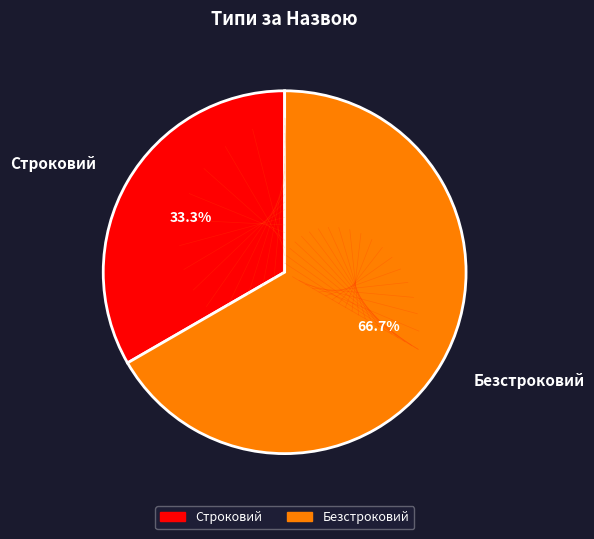

How much of the chart is everything except Строковий?

66.7%